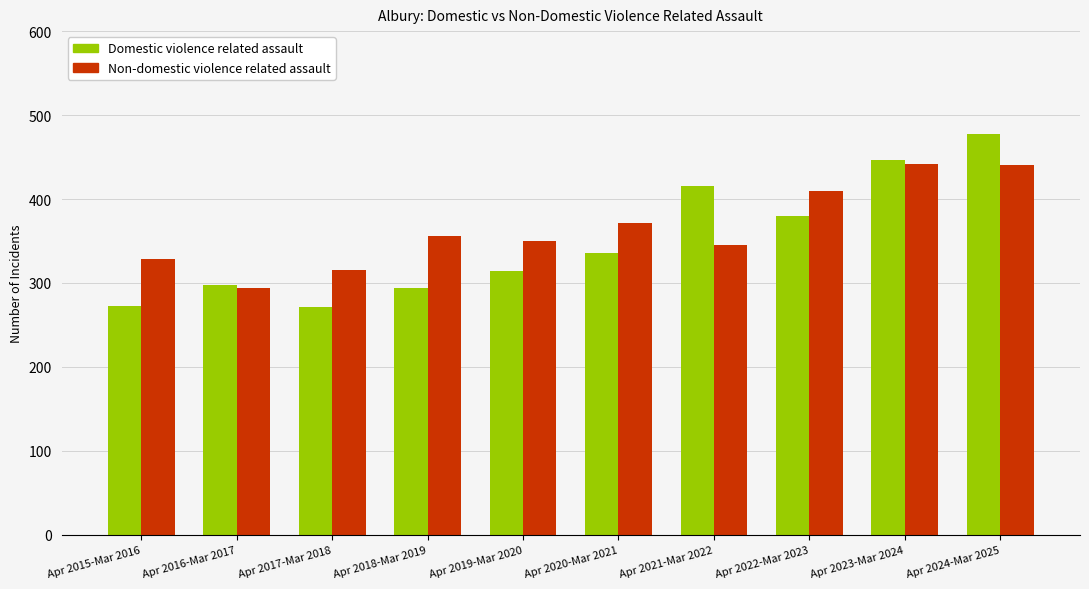

List the series in order of their peak value, highest first.

Domestic violence related assault, Non-domestic violence related assault